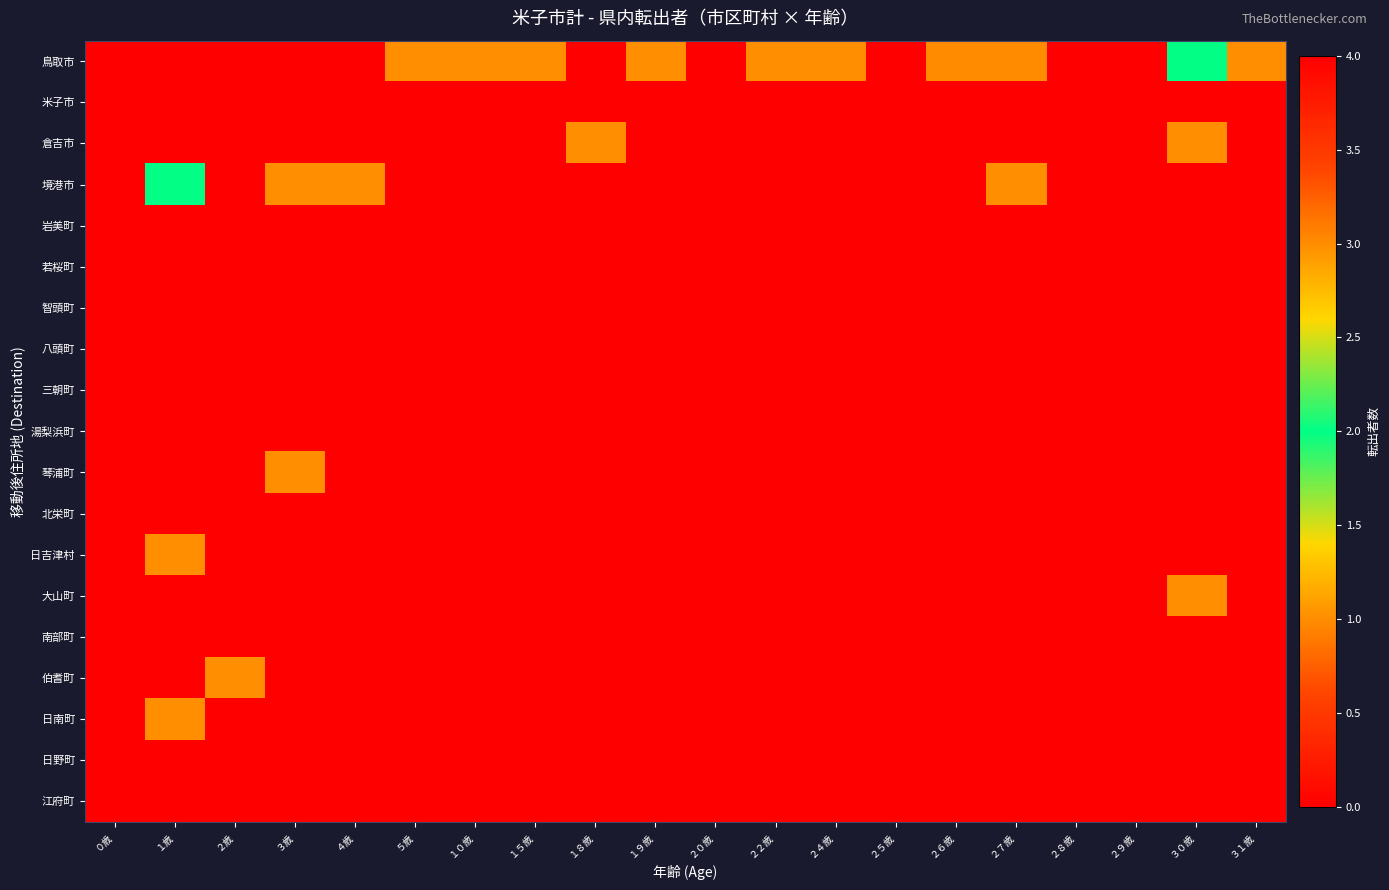

At ３歳, list the series in order from largest to smallest.

境港市, 琴浦町, 鳥取市, 米子市, 倉吉市, 岩美町, 若桜町, 智頭町, 八頭町, 三朝町, 湯梨浜町, 北栄町, 日吉津村, 大山町, 南部町, 伯耆町, 日南町, 日野町, 江府町